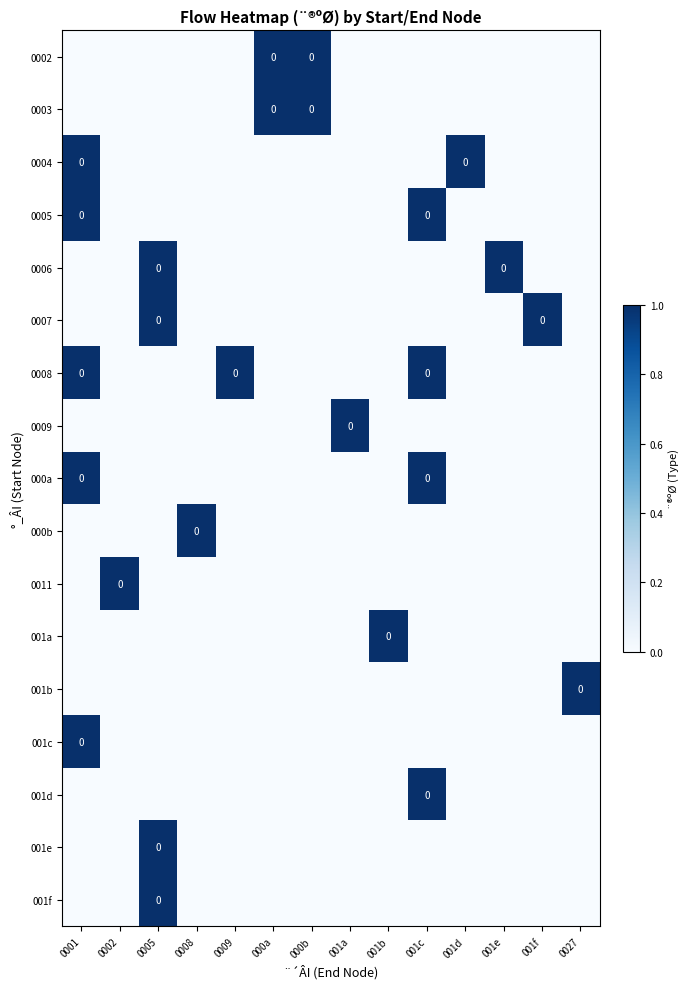

List the series in order of their peak value, highest first.

0002, 0003, 0004, 0005, 0006, 0007, 0008, 0009, 000a, 000b, 0011, 001a, 001b, 001c, 001d, 001e, 001f